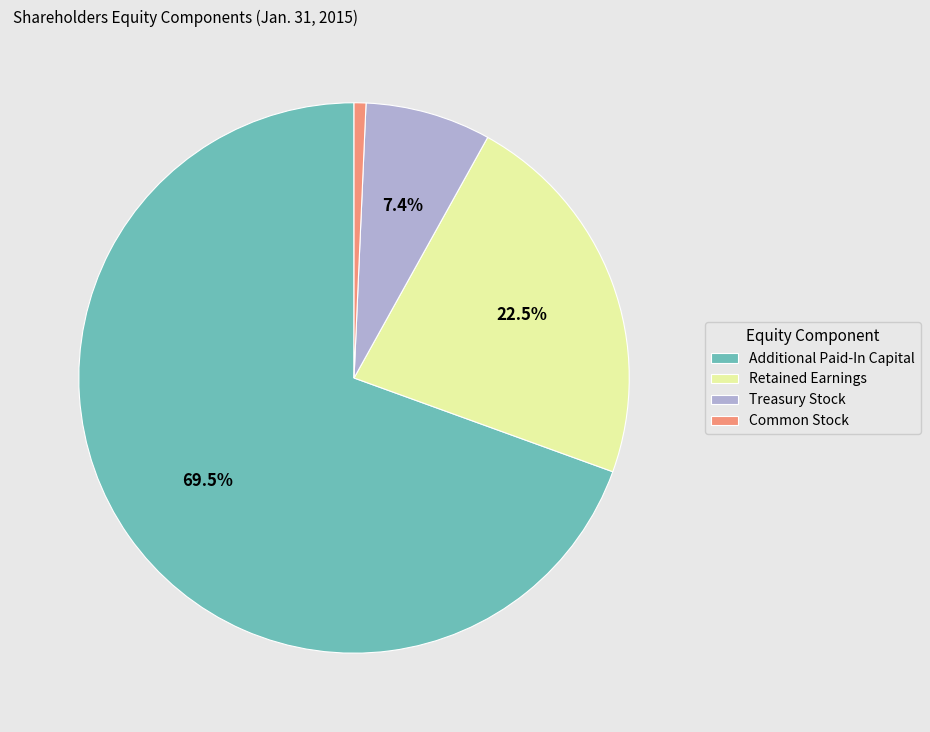

True or false: Common Stock accounts for 1% of the total.

True